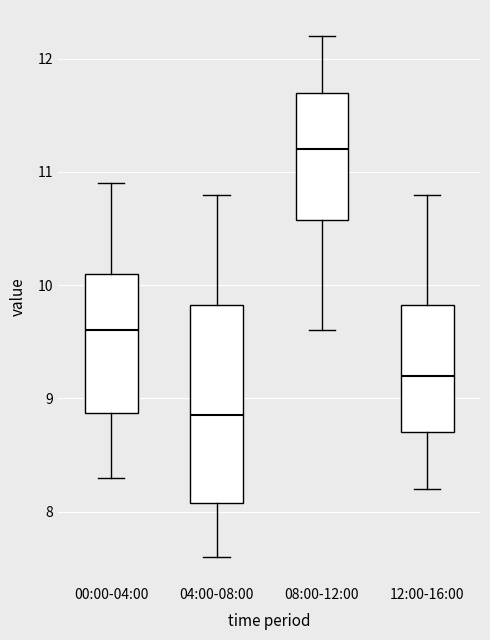

Which box is the tallest, from its lower edge to its upper edge?

04:00-08:00